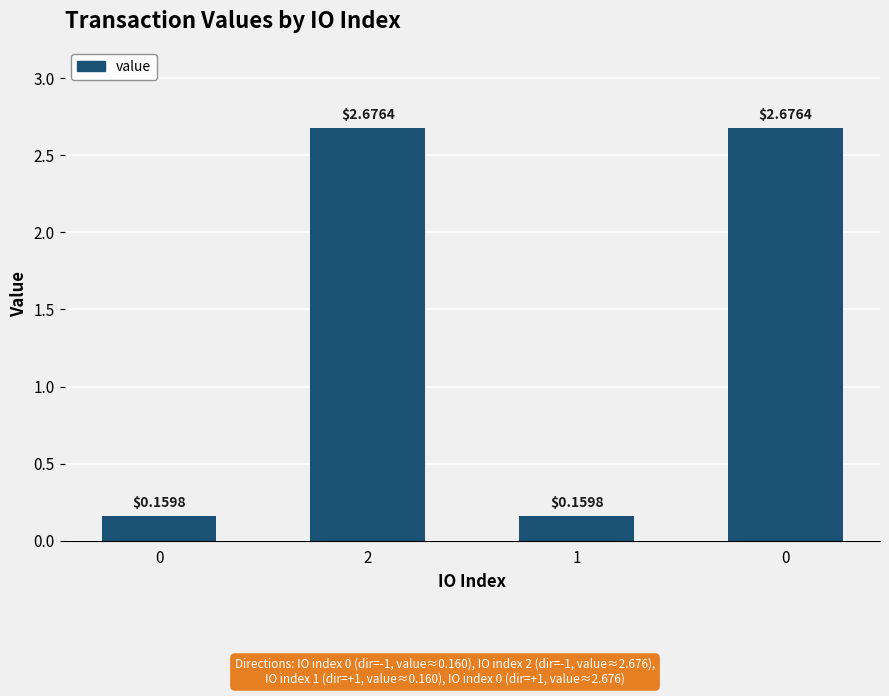

Count the number of categories in the chart.

4